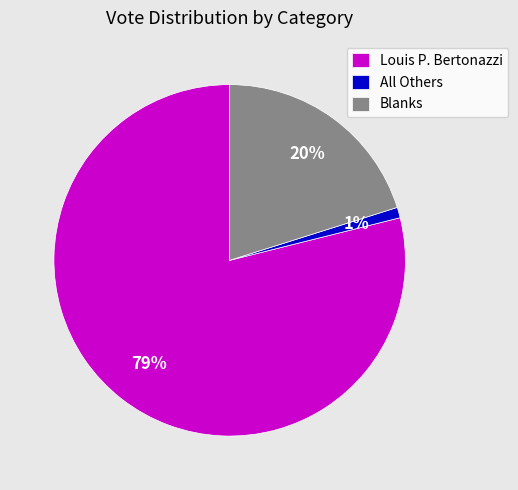

How many segments does this pie chart have?

3